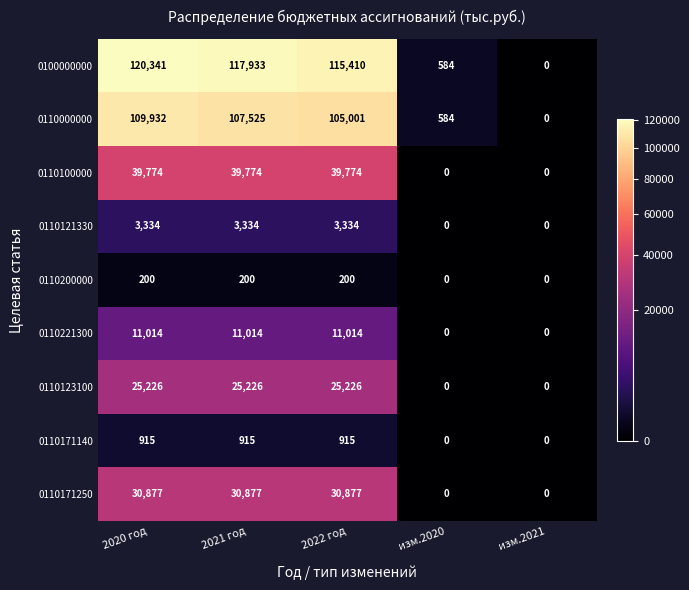

What is the difference between the maximum and second lowest values in the 0110200000 series?

200